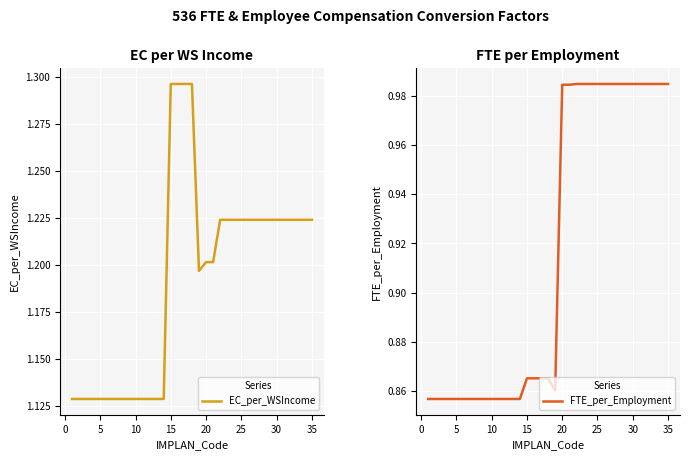

Which series has the largest total across all categories?

EC_per_WSIncome